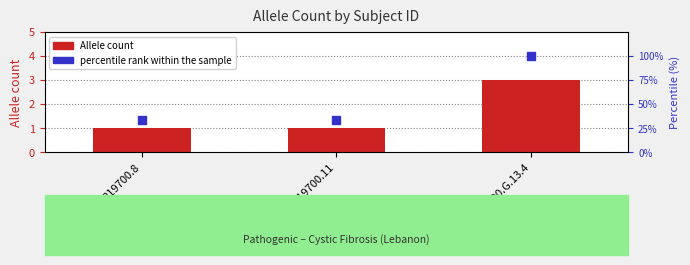

At how many categories does at least one series exceed 31?

3